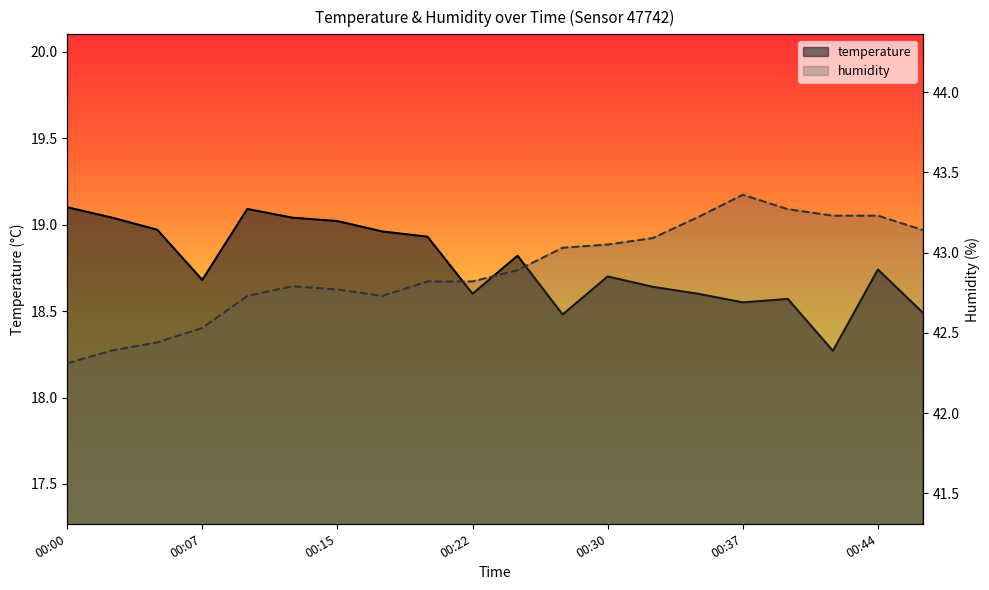

Reading right to left, transcribe all the data shown in this chart.

temperature: 18.5	18.7	18.3	18.6	18.6	18.6	18.6	18.7	18.5	18.8	18.6	18.9	19.0	19.0	19.0	19.1	18.7	19.0	19.0	19.1
humidity: 43.1	43.2	43.2	43.3	43.4	43.2	43.1	43.0	43.0	42.9	42.8	42.8	42.7	42.8	42.8	42.7	42.5	42.4	42.4	42.3